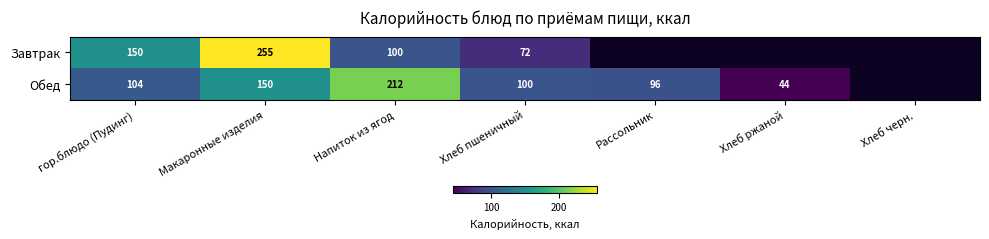

Rank the series at Напиток из ягод from highest to lowest value.

Обед, Завтрак